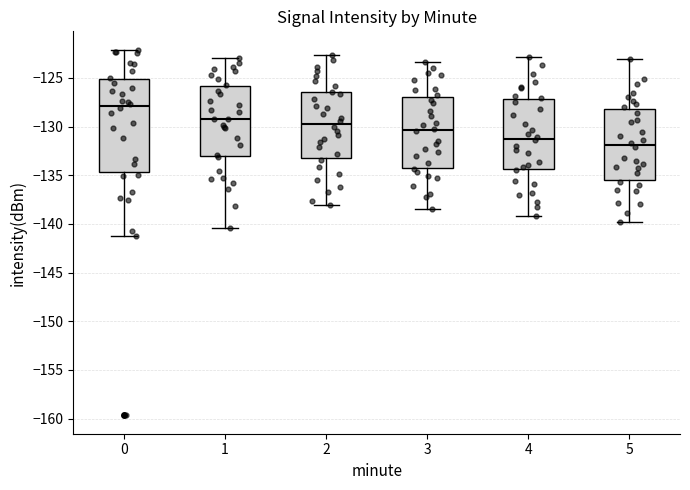

Reading left to right, read every box against the y-axis: the position of its median line, the range the box covers, and the ends of its whiskers. The values are not printed on the chart, so give them approximately, as read against the axis.

0: median -128.0, box -134.5 to -125.0, whiskers -141.5 to -122.0
1: median -129.0, box -133.0 to -126.0, whiskers -140.5 to -123.0
2: median -129.5, box -133.0 to -126.5, whiskers -138.0 to -122.5
3: median -130.5, box -134.0 to -127.0, whiskers -138.5 to -123.5
4: median -131.0, box -134.5 to -127.0, whiskers -139.0 to -123.0
5: median -132.0, box -135.5 to -128.0, whiskers -140.0 to -123.0